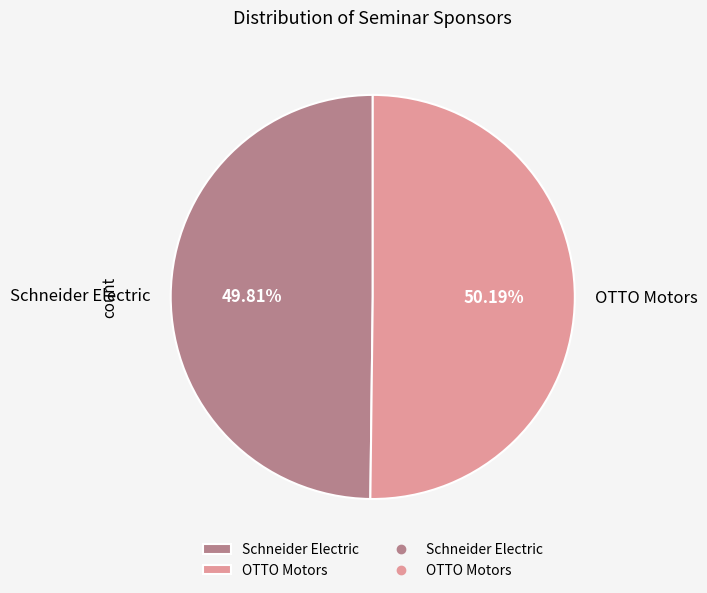

Is the sum of Schneider Electric and OTTO Motors greater than half?

Yes